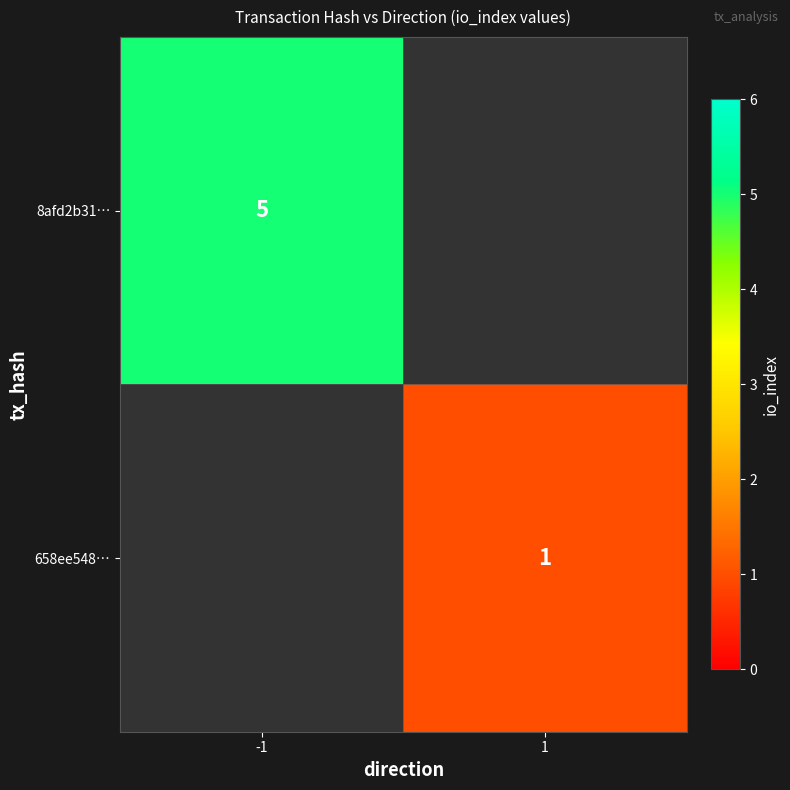

The 658ee548… series shows 1 at 1. True or false?

True